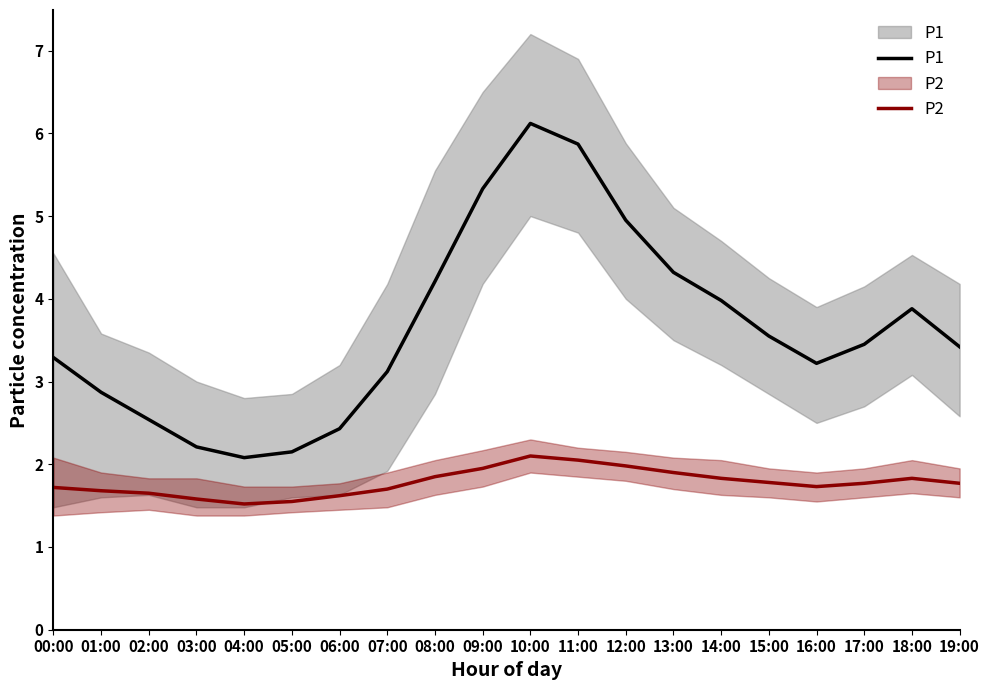

Reading left to right, transcribe all the data shown in this chart.

P1: 00:00=3.3	01:00=2.9	02:00=2.5	03:00=2.2	04:00=2.1	05:00=2.1	06:00=2.4	07:00=3.1	08:00=4.2	09:00=5.3	10:00=6.1	11:00=5.9	12:00=5.0	13:00=4.3	14:00=4.0	15:00=3.5	16:00=3.2	17:00=3.5	18:00=3.9	19:00=3.4
P2: 00:00=1.7	01:00=1.7	02:00=1.6	03:00=1.6	04:00=1.5	05:00=1.6	06:00=1.6	07:00=1.7	08:00=1.9	09:00=1.9	10:00=2.1	11:00=2.0	12:00=2.0	13:00=1.9	14:00=1.8	15:00=1.8	16:00=1.7	17:00=1.8	18:00=1.8	19:00=1.8